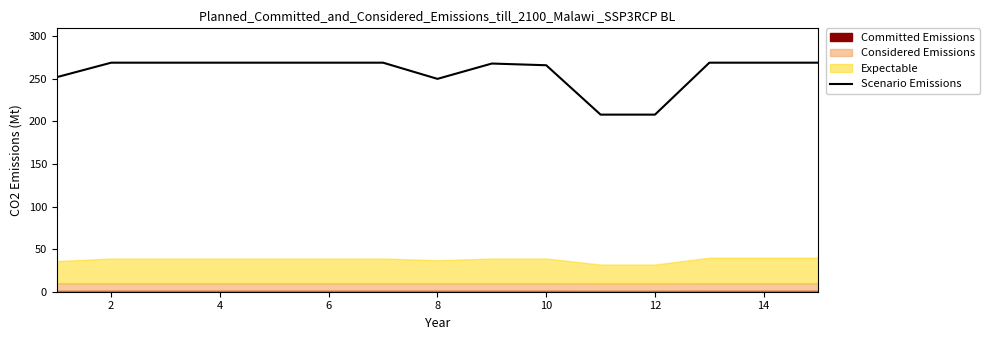

How many interior local peaks (higher than both neighbors) does the data have?

1